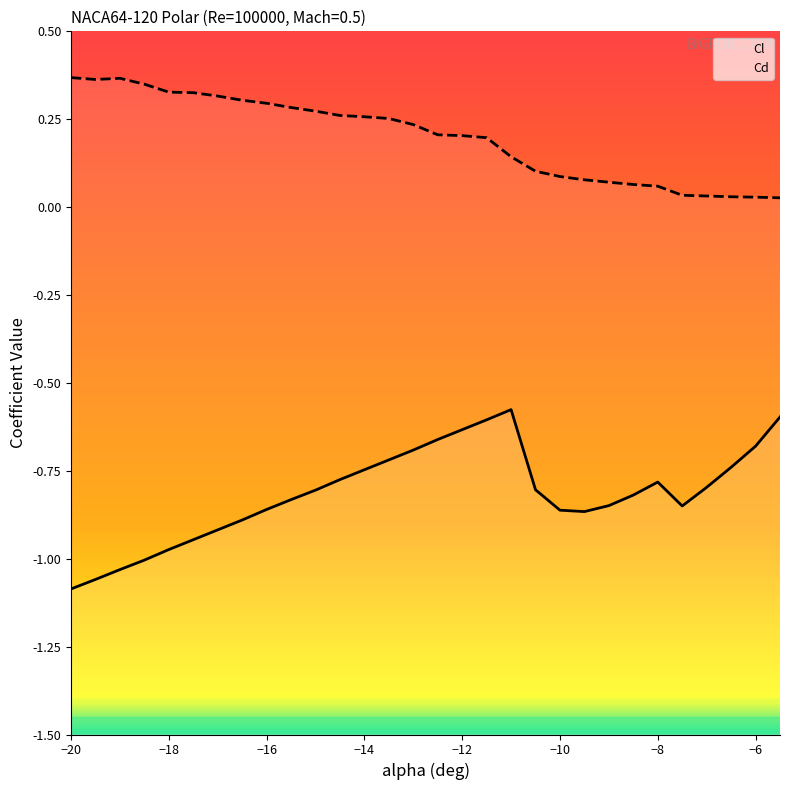

What is the value of the Cl point at the 10th from the left?

-0.8